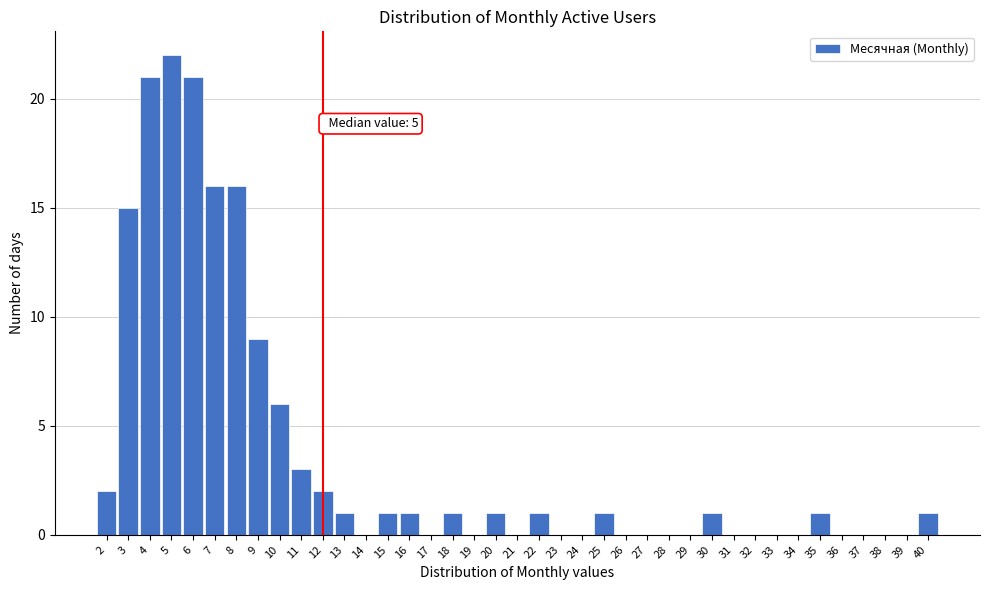

Which range on the x-axis has the tallest bar?

4.5 to 5.5